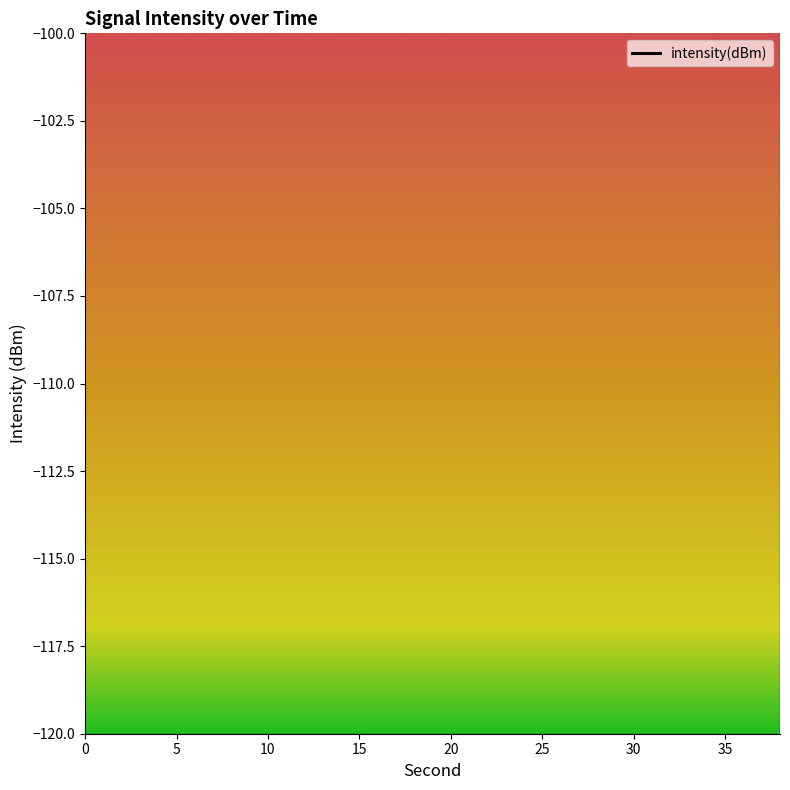

What is the change in value from 30 to 35?

+1.2